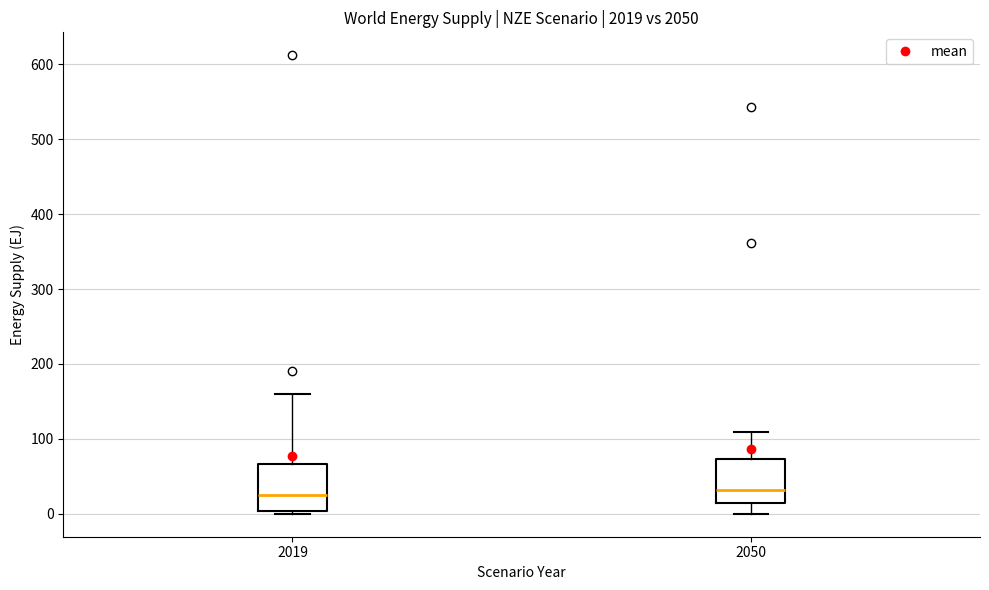

Reading left to right, transcribe this box plot: for each box, give where its median line is, the range the box spans, and where its two whiskers end, as read against the y-axis. The values are not printed on the chart, so give them approximately, as read against the axis.

2019: median 30, box 0 to 70, whiskers 0 (just below the box's lower edge) to 160
2050: median 30, box 20 to 70, whiskers 0 to 110